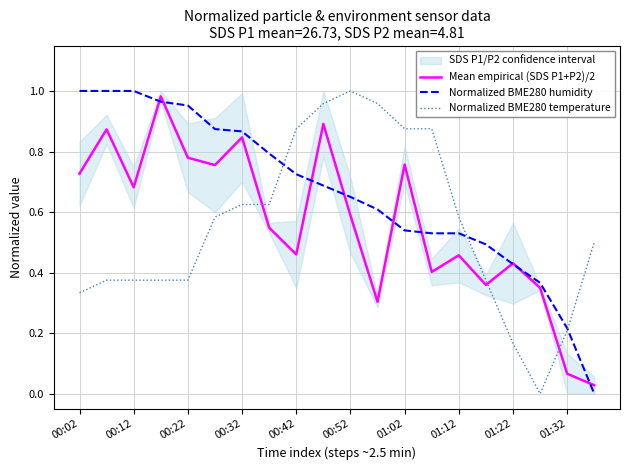

What are all the series names shown in the legend?

Mean empirical (SDS P1+P2)/2, Normalized BME280 humidity, Normalized BME280 temperature